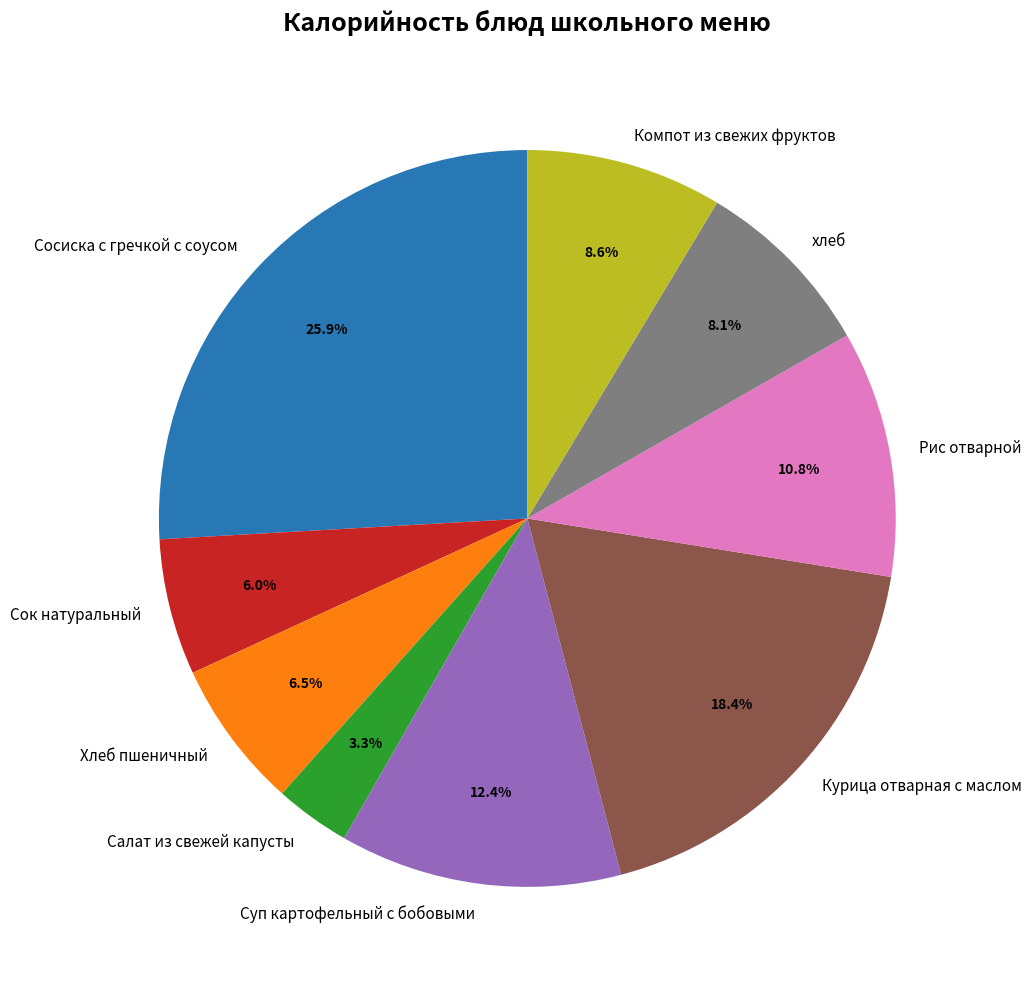

What is the smallest slice in the pie chart?

Салат из свежей капусты